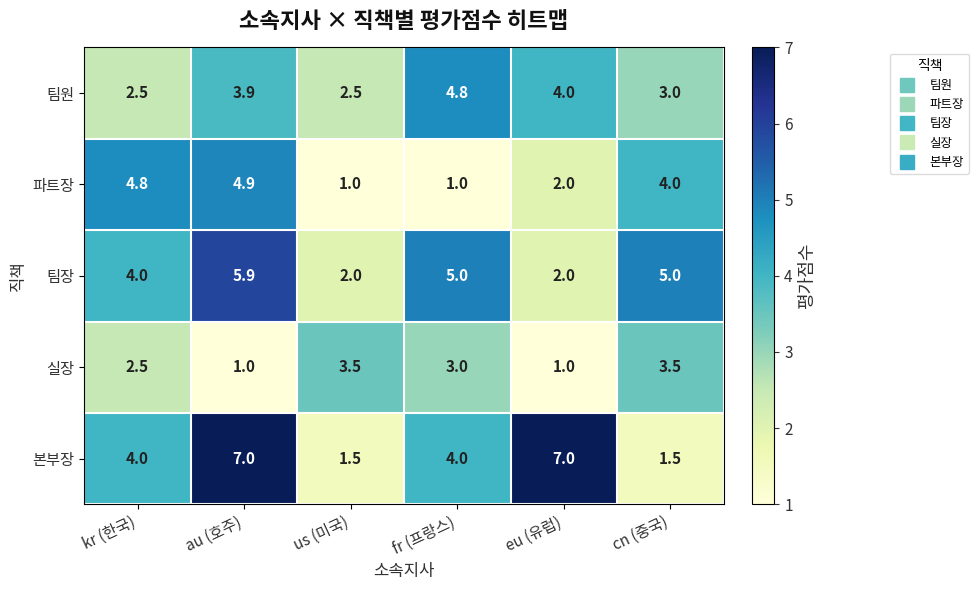

What is the greatest value displayed?

7.0